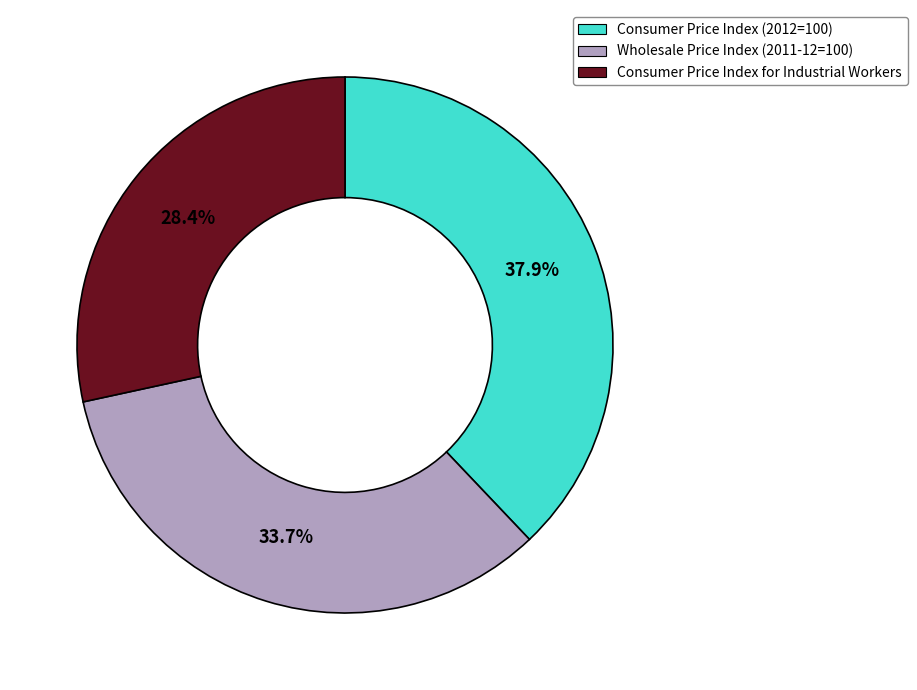

Is it true that Consumer Price Index (2012=100) is 27% of the pie?

False